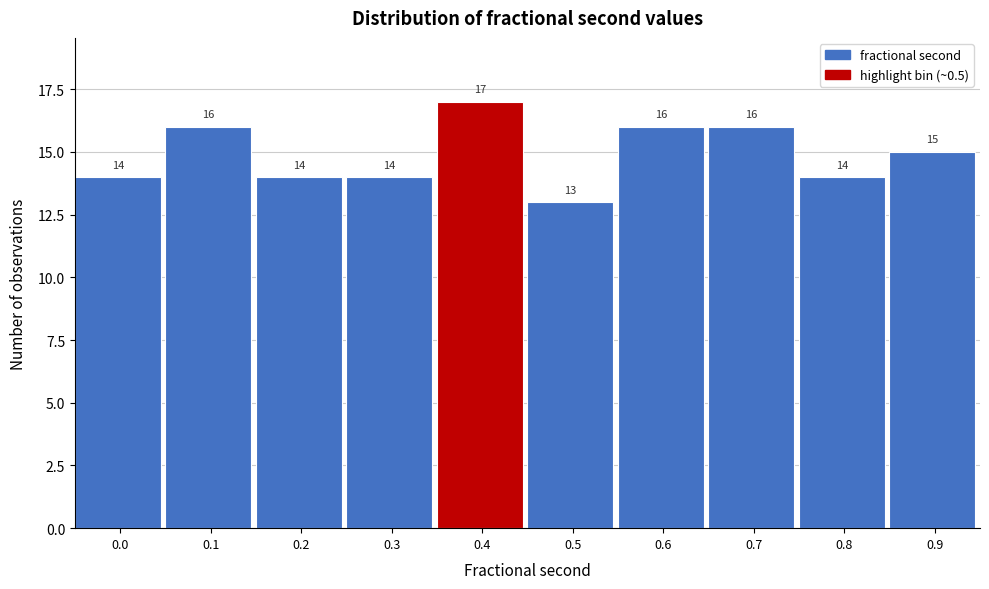

Reading left to right, extract all data points from this chart.

14	16	14	14	17	13	16	16	14	15